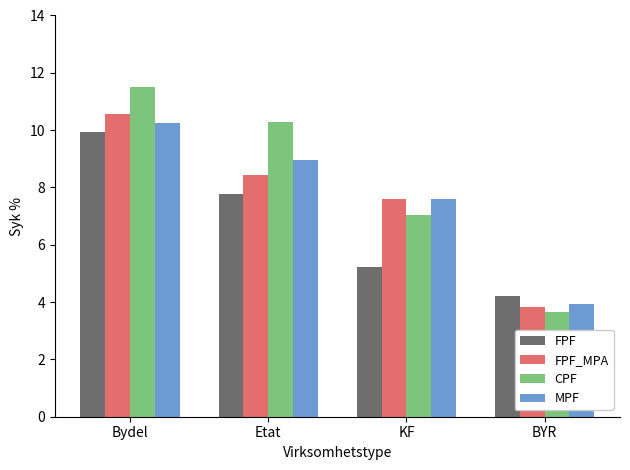

How many bars are there in total?

16